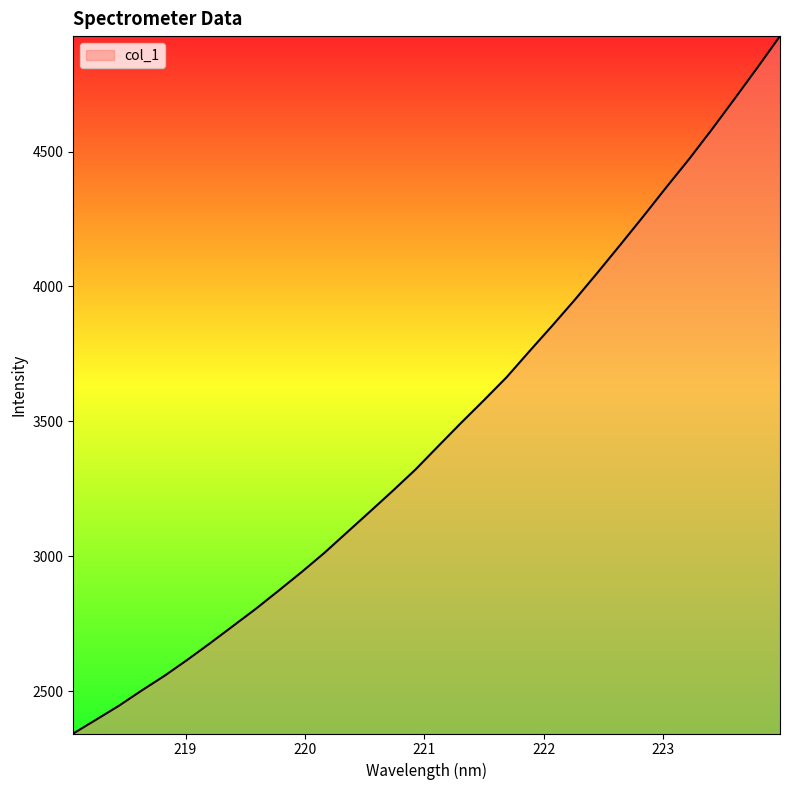

What is the greatest value displayed?

4927.6